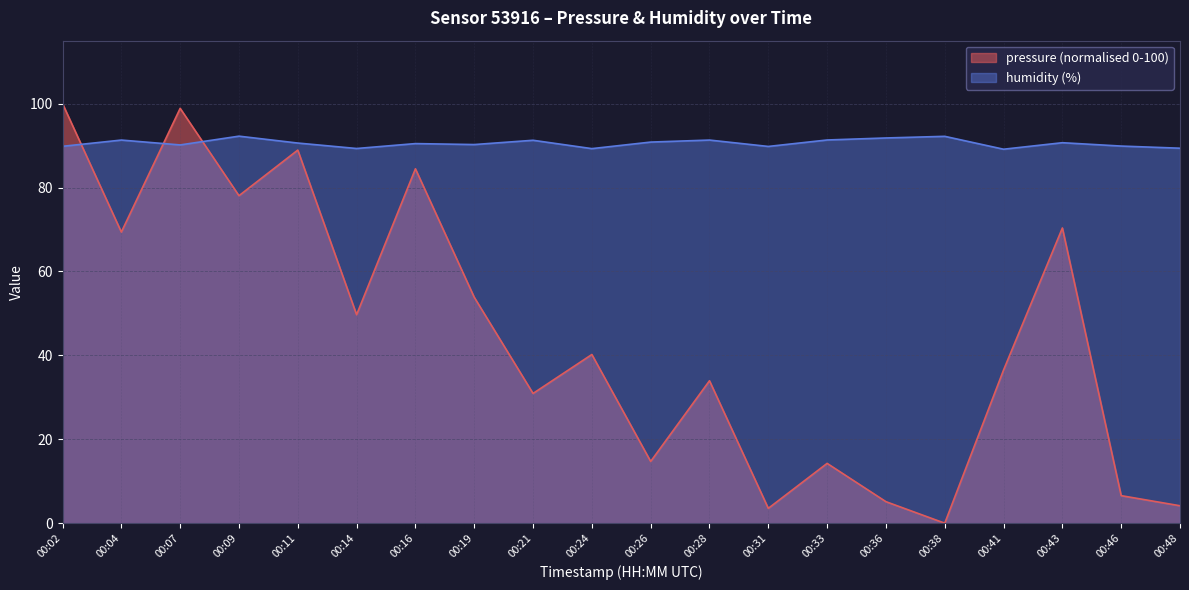

Which series has the largest total across all categories?

humidity (%)